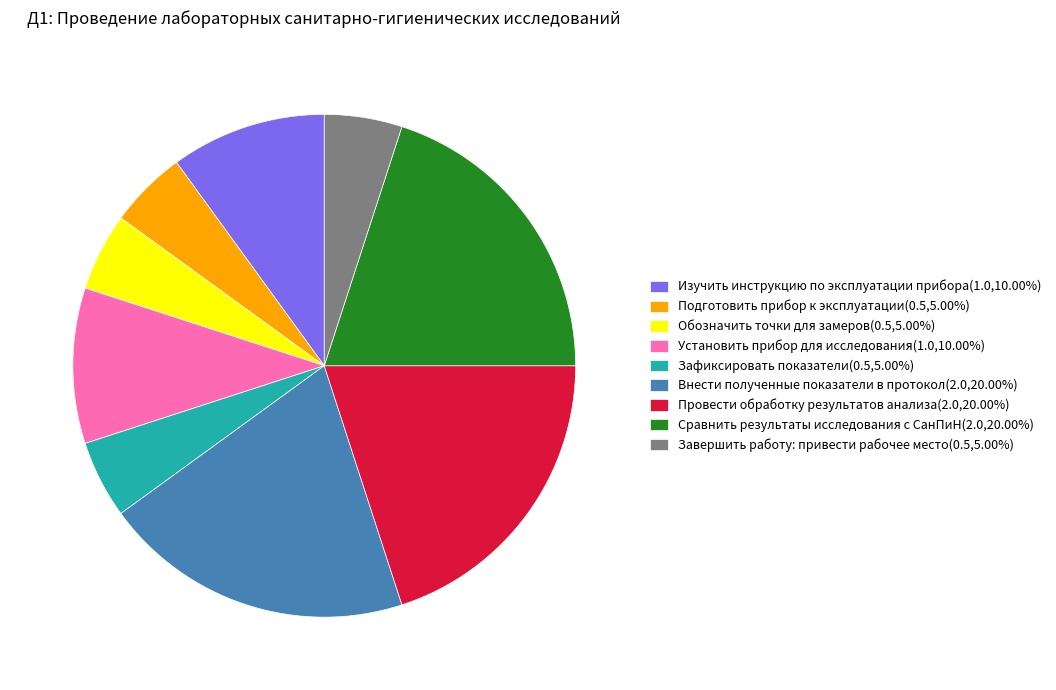

Combined, do Завершить работу: привести рабочее место(0.5,5.00%) and Обозначить точки для замеров(0.5,5.00%) account for over 50%?

No